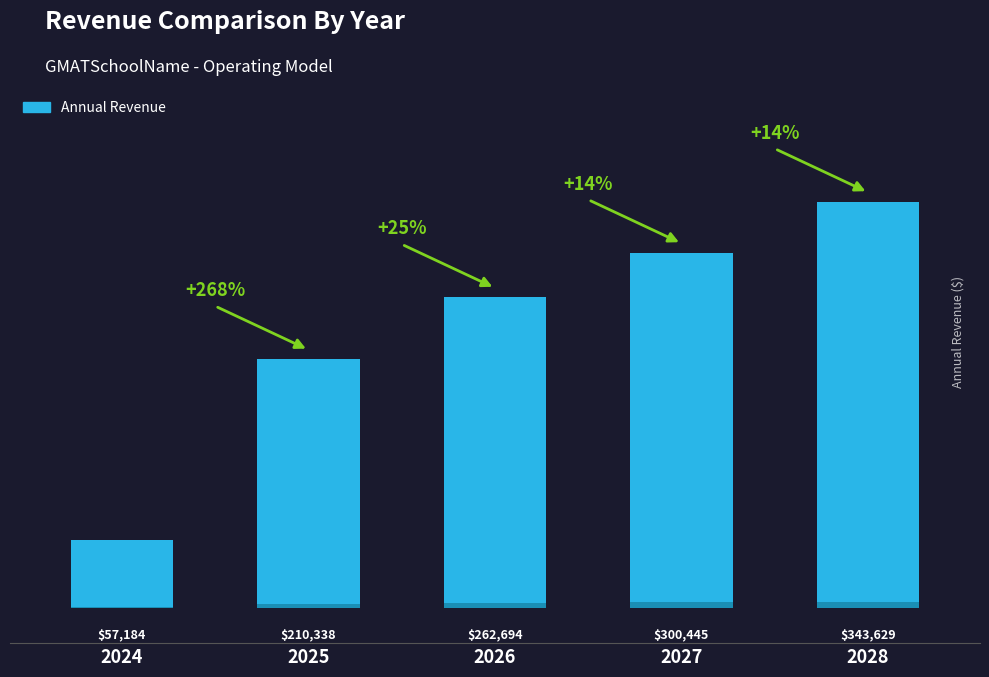

The chart shows a value of 300444.9 at 2027. True or false?

True